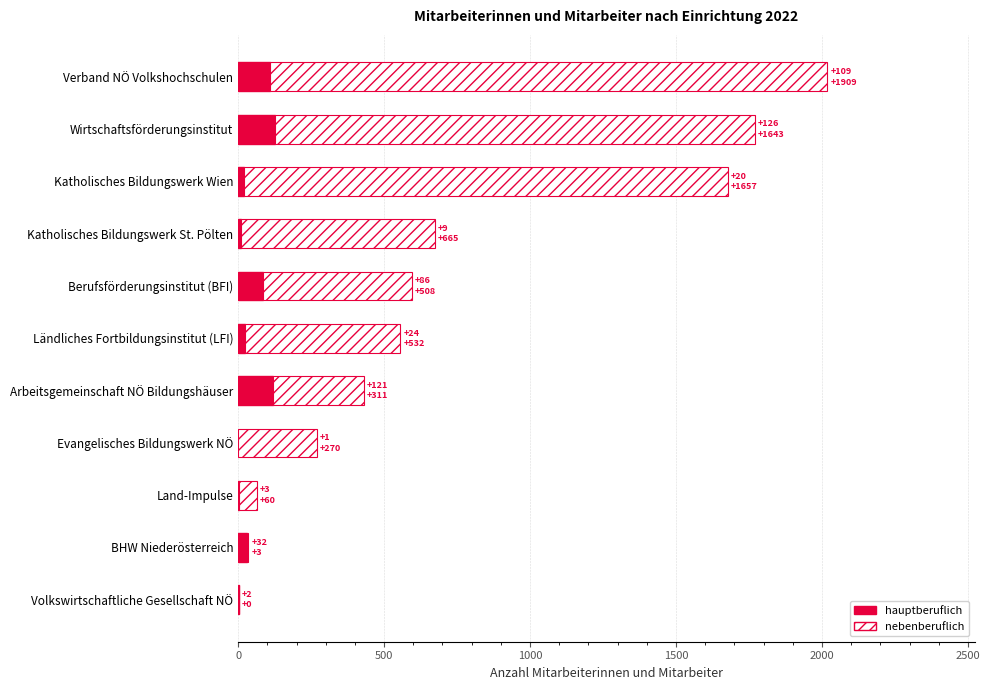

What is the total value across all series at Arbeitsgemeinschaft NÖ Bildungshäuser?

432